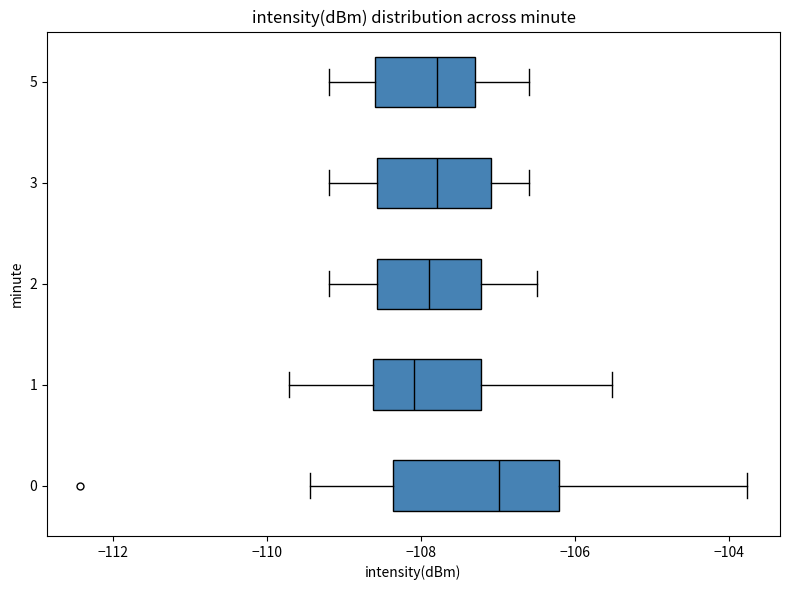

Where is the right edge of the box at y = 5 on the x-axis? The values are not printed on the chart, so give them approximately, as read against the axis.

-107.2